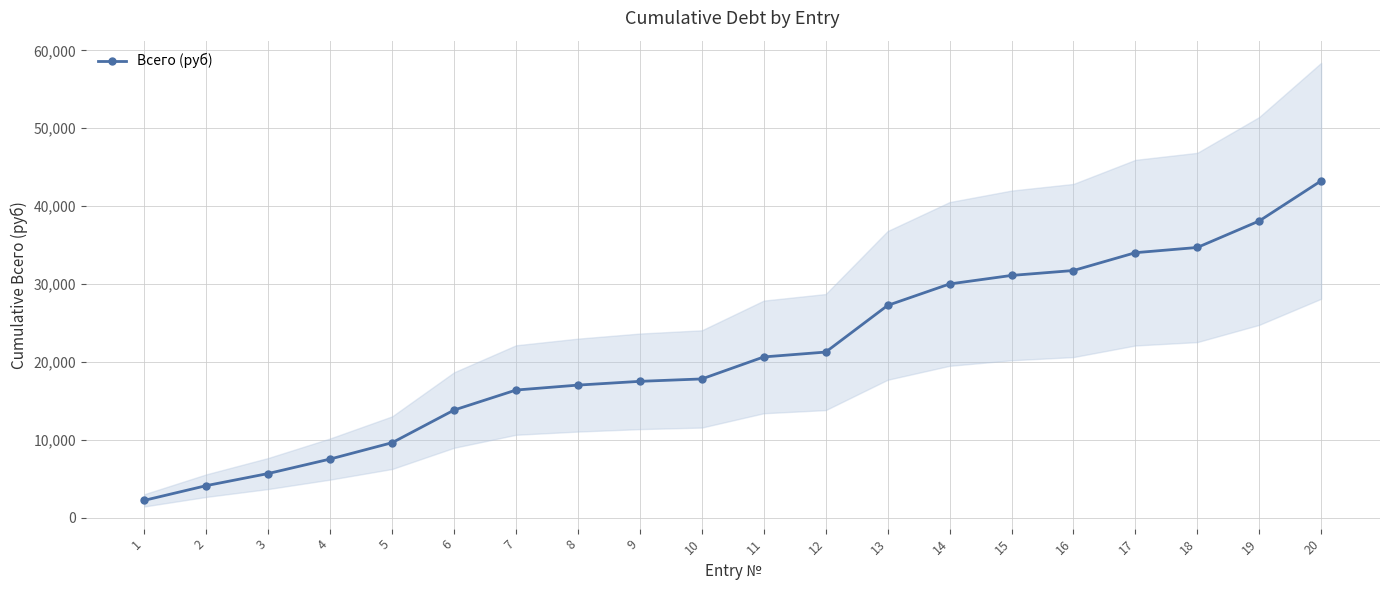

Reading left to right, list all the values displayed in this chart.

2250.6	4136.6	5691.6	7551.6	9649.7	13838.4	16405.2	17037.6	17521.2	17830.0	20654.8	21278.0	27267.2	30020.0	31113.7	31746.1	34033.9	34703.5	38107.3	43259.5